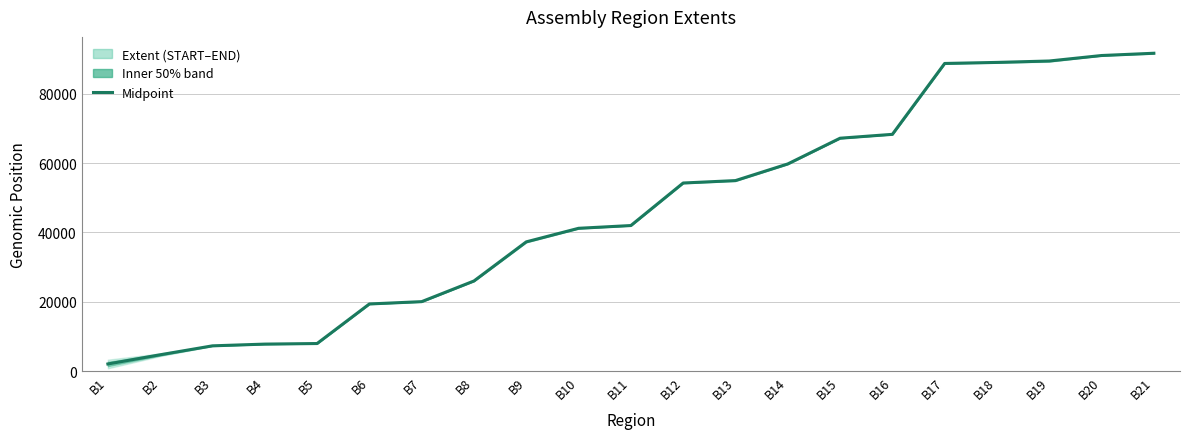

What is the sum of the values at B11 and B6?

61327.5